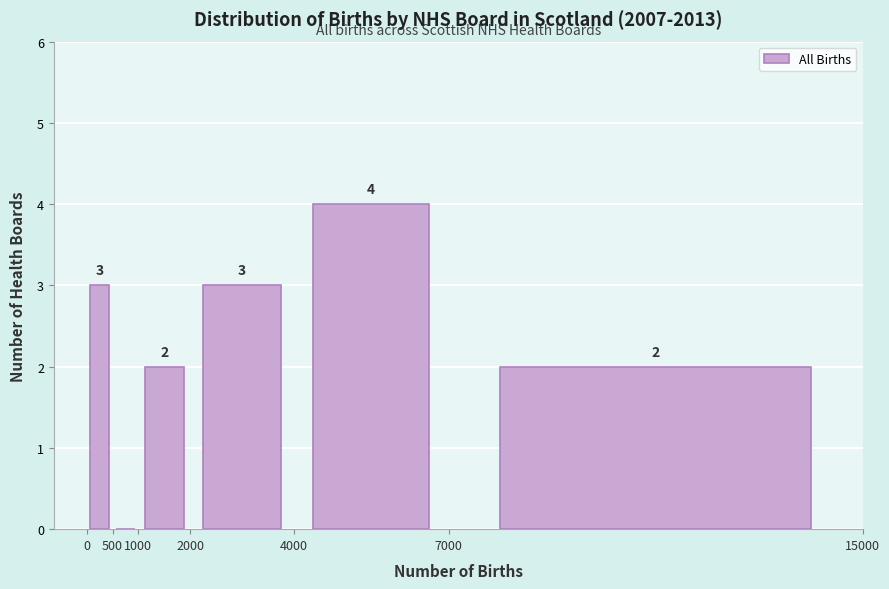

Over which range of the x-axis is the bar tallest?

4000 to 7000